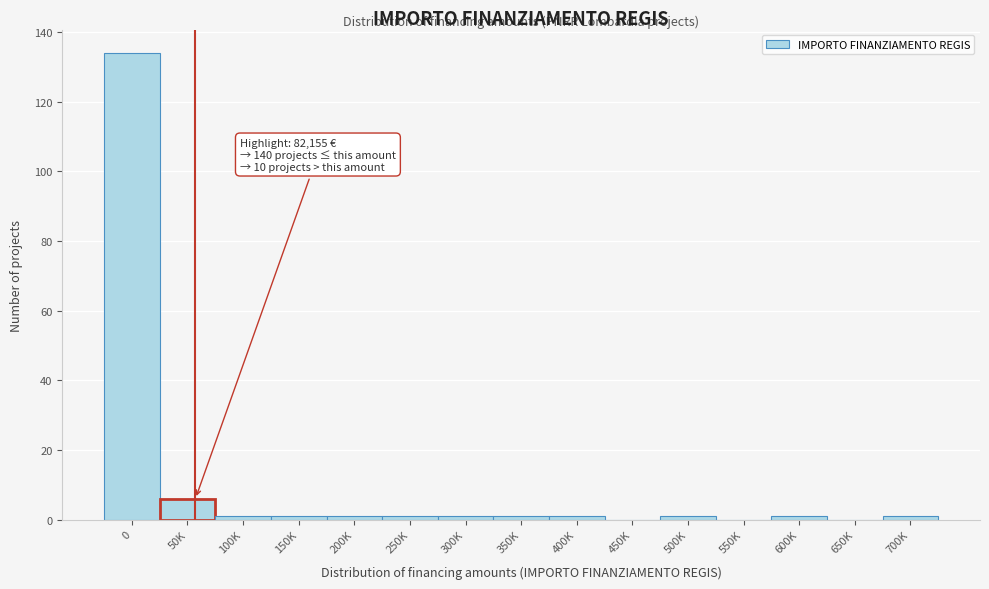

Reading left to right, what are all the values shown in this chart?

0=134	50K=6	100K=1	150K=1	200K=1	250K=1	300K=1	350K=1	400K=1	450K=0	500K=1	550K=0	600K=1	650K=0	700K=1